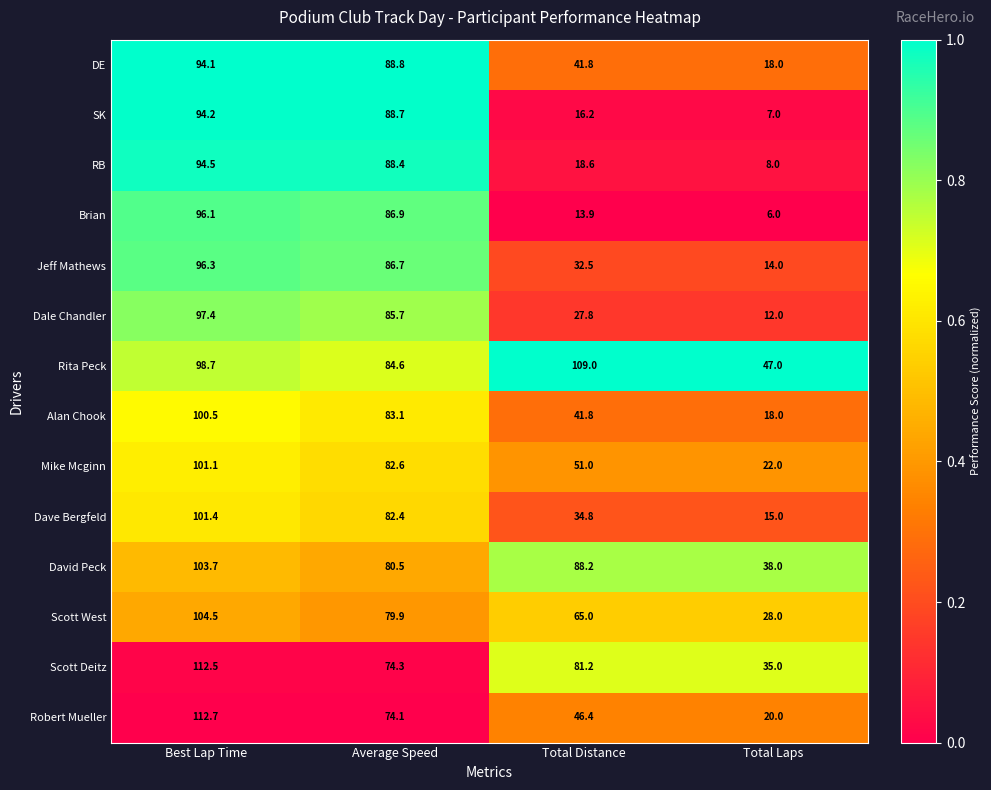

At Average Speed, list the series in order from largest to smallest.

DE, SK, RB, Brian, Jeff Mathews, Dale Chandler, Rita Peck, Alan Chook, Mike Mcginn, Dave Bergfeld, David Peck, Scott West, Scott Deitz, Robert Mueller